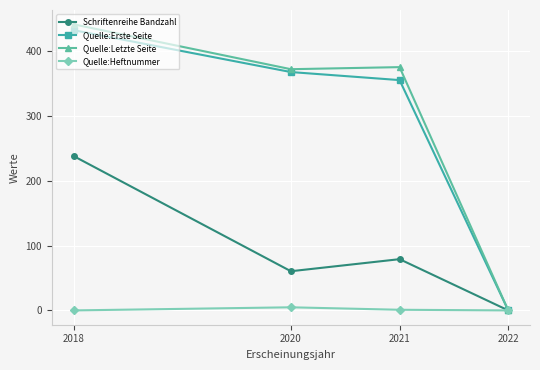

At how many categories does at least one series exceed 151?

3